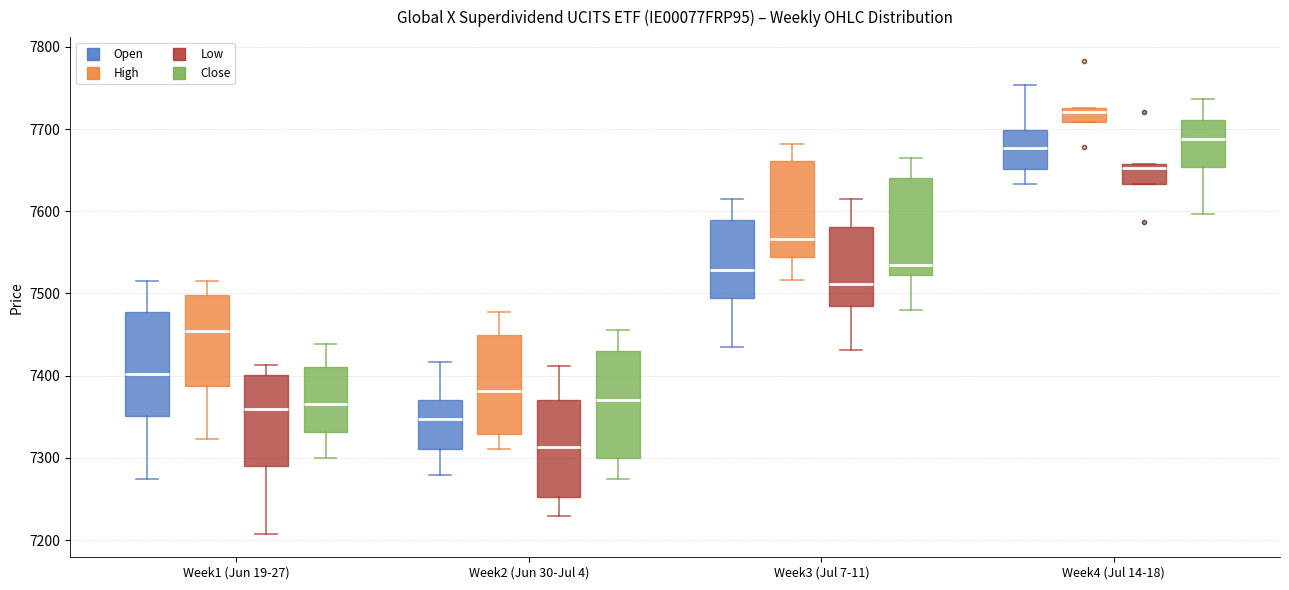

Reading left to right, read every box against the y-axis: the position of its median line, the range the box covers, and the ends of its whiskers. The values are not printed on the chart, so give them approximately, as read against the axis.

Week1 (Jun 19-27) (Open): median 7400, box 7350 to 7480, whiskers 7270 to 7520
Week1 (Jun 19-27) (High): median 7450, box 7390 to 7500, whiskers 7320 to 7520
Week1 (Jun 19-27) (Low): median 7360, box 7290 to 7400, whiskers 7210 to 7410
Week1 (Jun 19-27) (Close): median 7370, box 7330 to 7410, whiskers 7300 to 7440
Week2 (Jun 30-Jul 4) (Open): median 7350, box 7310 to 7370, whiskers 7280 to 7420
Week2 (Jun 30-Jul 4) (High): median 7380, box 7330 to 7450, whiskers 7310 to 7480
Week2 (Jun 30-Jul 4) (Low): median 7310, box 7250 to 7370, whiskers 7230 to 7410
Week2 (Jun 30-Jul 4) (Close): median 7370, box 7300 to 7430, whiskers 7280 to 7460
Week3 (Jul 7-11) (Open): median 7530, box 7490 to 7590, whiskers 7440 to 7620
Week3 (Jul 7-11) (High): median 7570, box 7540 to 7660, whiskers 7520 to 7680
Week3 (Jul 7-11) (Low): median 7510, box 7490 to 7580, whiskers 7430 to 7620
Week3 (Jul 7-11) (Close): median 7540, box 7520 to 7640, whiskers 7480 to 7670
Week4 (Jul 14-18) (Open): median 7680, box 7650 to 7700, whiskers 7630 to 7750
Week4 (Jul 14-18) (High): median 7720, box 7710 to 7730, whiskers 7710 to 7730
Week4 (Jul 14-18) (Low): median 7650, box 7630 to 7660, whiskers 7630 to 7660
Week4 (Jul 14-18) (Close): median 7690, box 7650 to 7710, whiskers 7600 to 7740